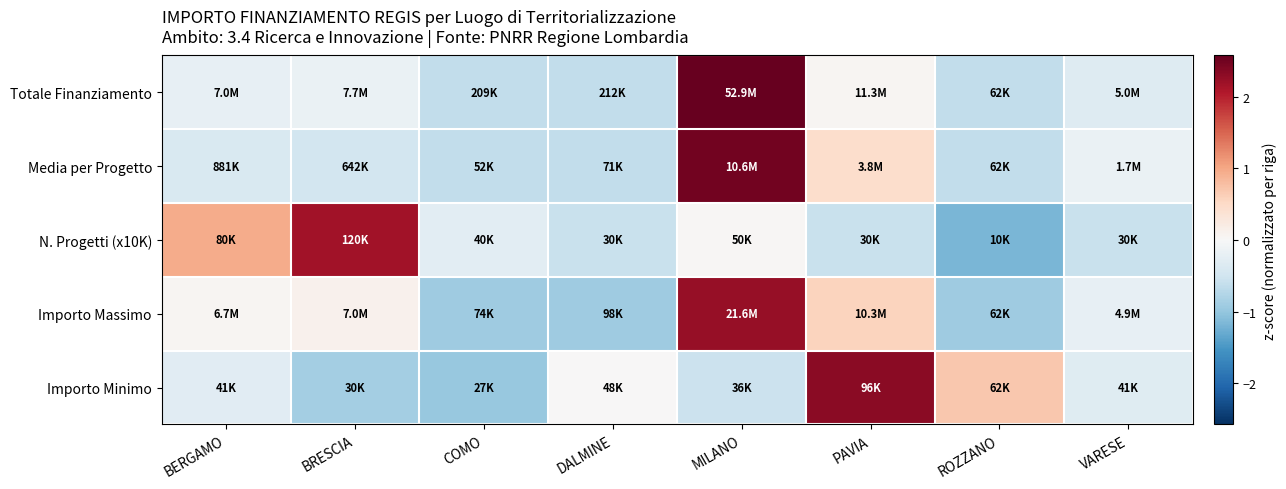

Which has a higher value, COMO or ROZZANO?

COMO